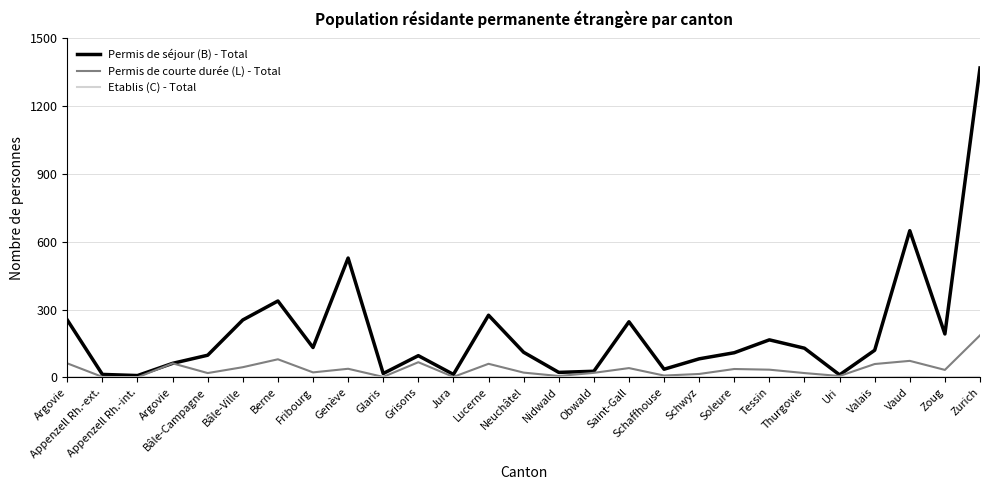

The value of Permis de courte durée (L) - Total at Valais is 95. True or false?

False